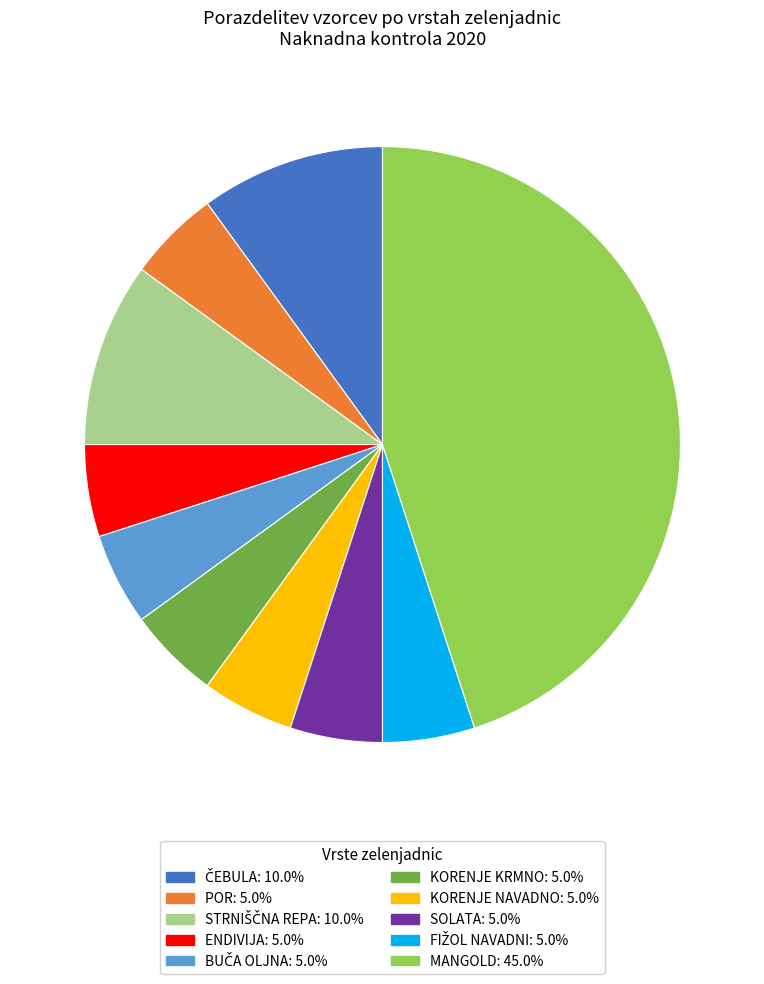

Count the number of slices in the pie.

10